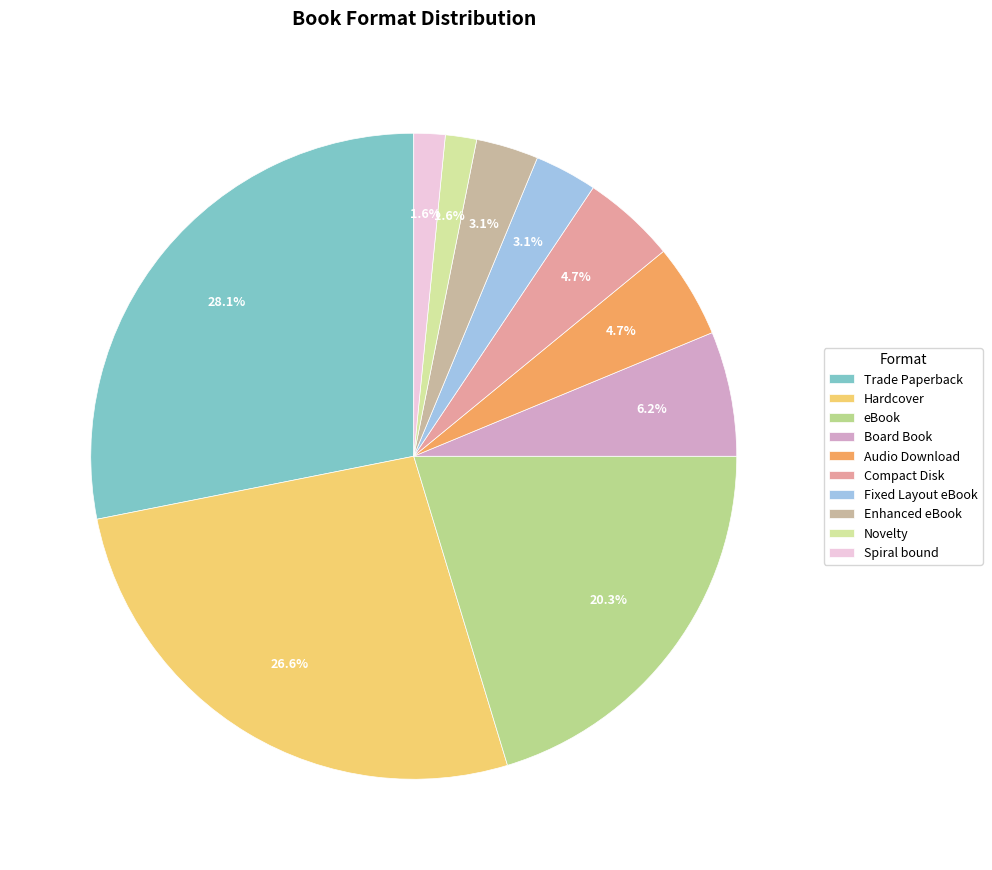

Does Fixed Layout eBook represent more than half of the total?

No